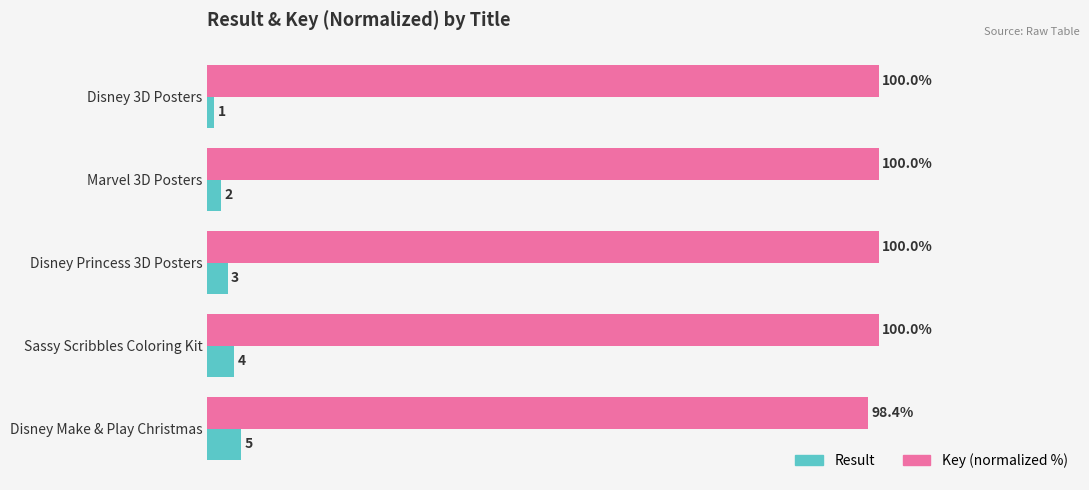

List the labels in order of Result value, largest first.

Disney Make & Play Christmas, Sassy Scribbles Coloring Kit, Disney Princess 3D Posters, Marvel 3D Posters, Disney 3D Posters